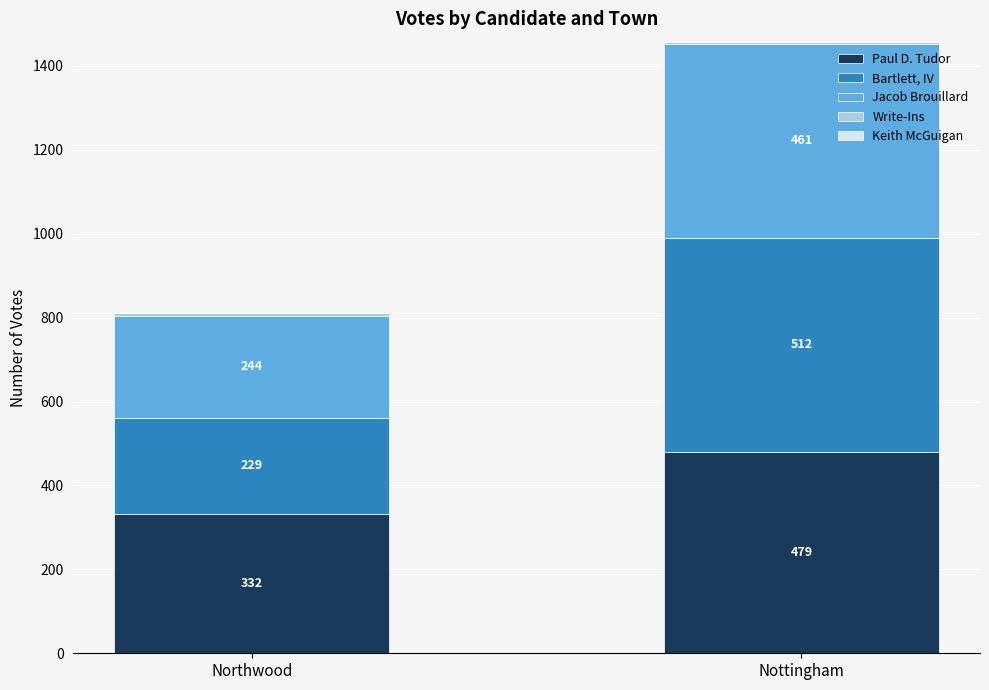

List the labels in order of Paul D. Tudor value, smallest first.

Northwood, Nottingham